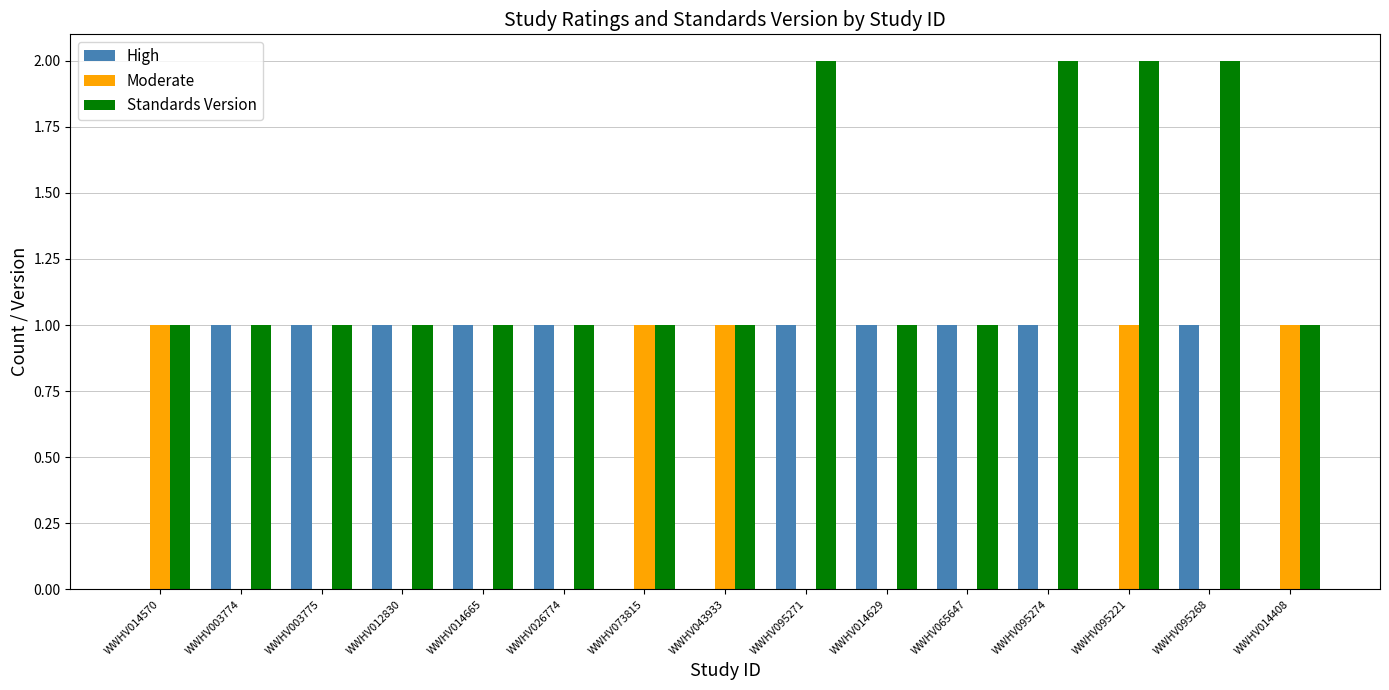

What are all the series names shown in the legend?

High, Moderate, Standards Version